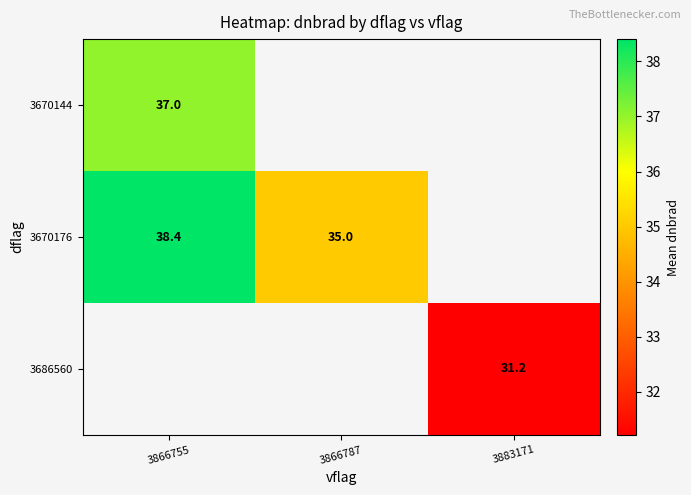

Which category has the highest value across all series?

3866755